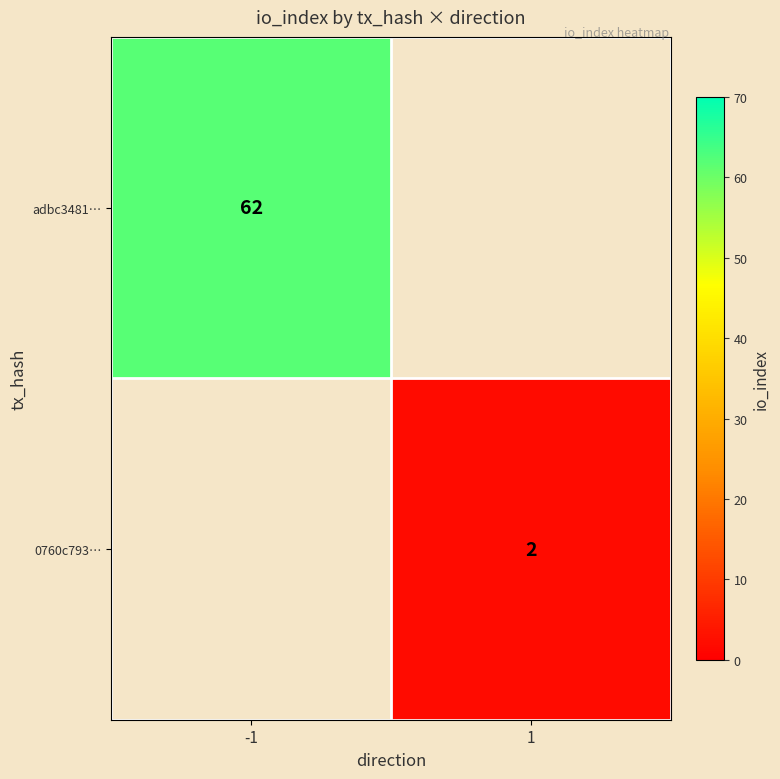

The 0760c793… series shows 2 at 1. True or false?

True